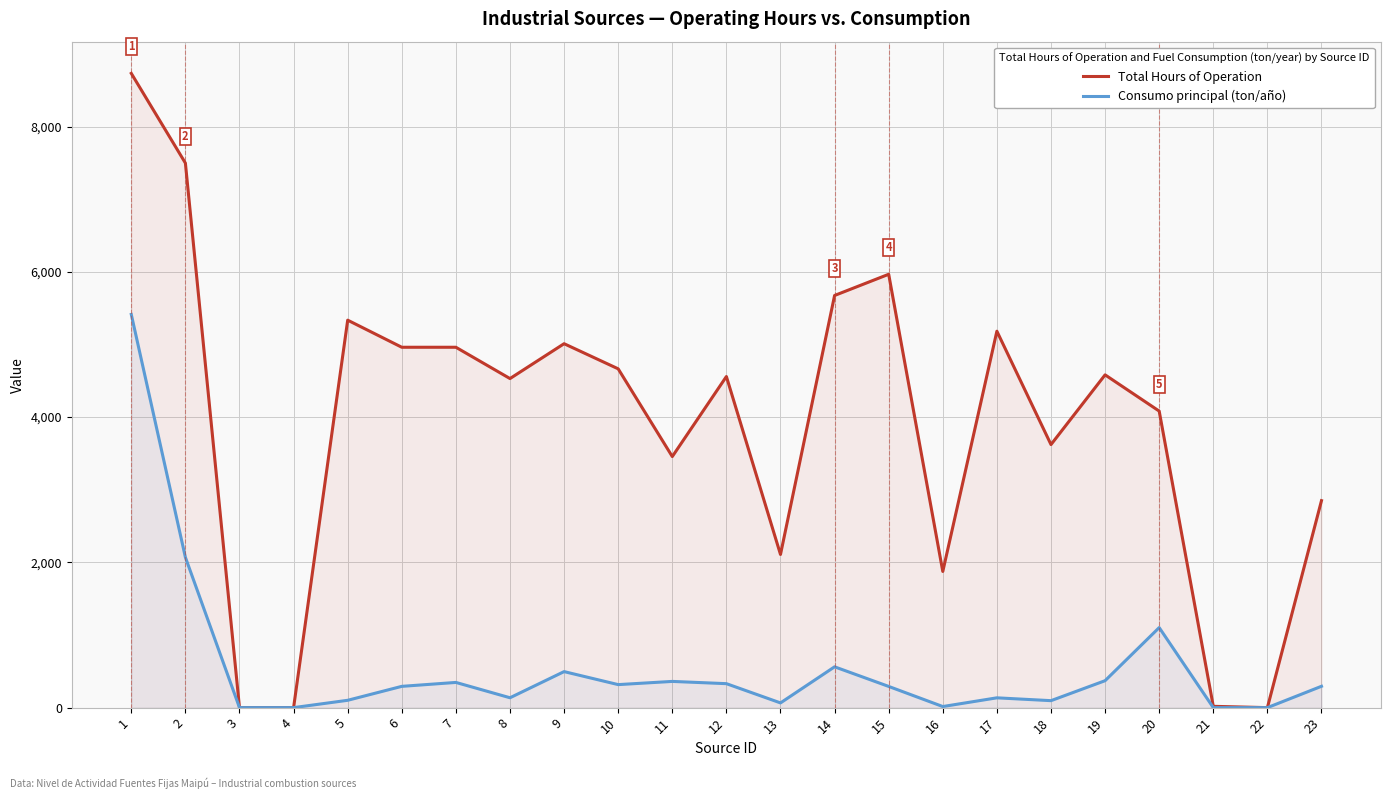

Reading left to right, extract all data points from this chart.

Total Hours of Operation: 1=8733	2=7498	3=0	4=0	5=5335	6=4962	7=4962	8=4531	9=5011	10=4665	11=3457	12=4559	13=2109	14=5675	15=5967	16=1875	17=5183	18=3622	19=4582	20=4083	21=18	22=0	23=2850
Consumo principal (ton/año): 1=5414	2=2070	3=0	4=0	5=101	6=293	7=347	8=136	9=496	10=317	11=361	12=330	13=65	14=562	15=292	16=15	17=135	18=96	19=371	20=1102	21=0	22=0	23=294